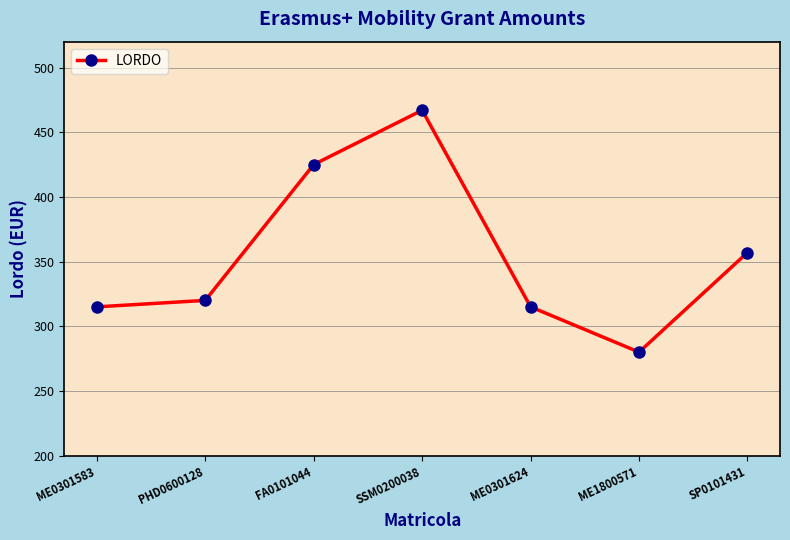

The chart shows a value of 425 at FA0101044. True or false?

True